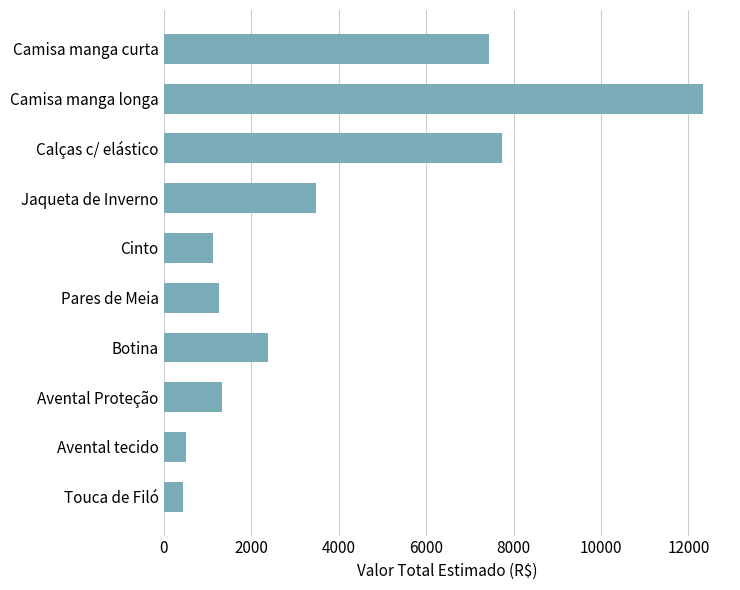

The value at Camisa manga curta is 4900.3. True or false?

False